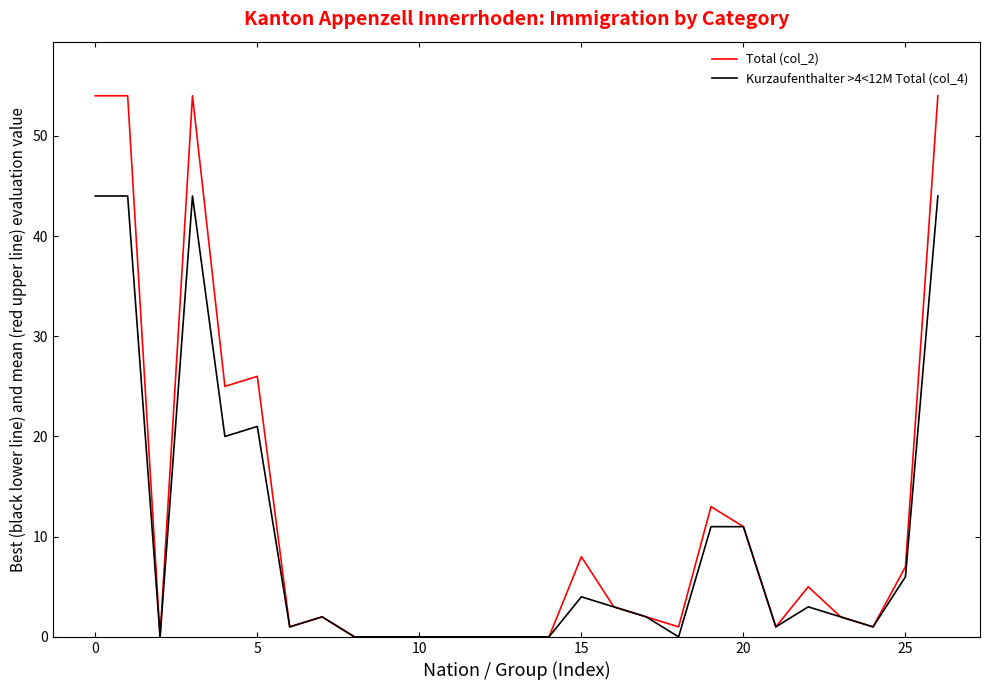

Does the chart display data point markers on the line(s)?

No